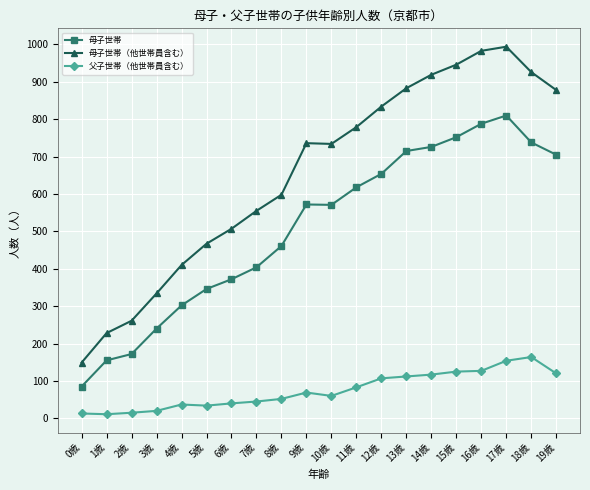

What is the average value of the 母子世帯（他世帯員含む） series?

656